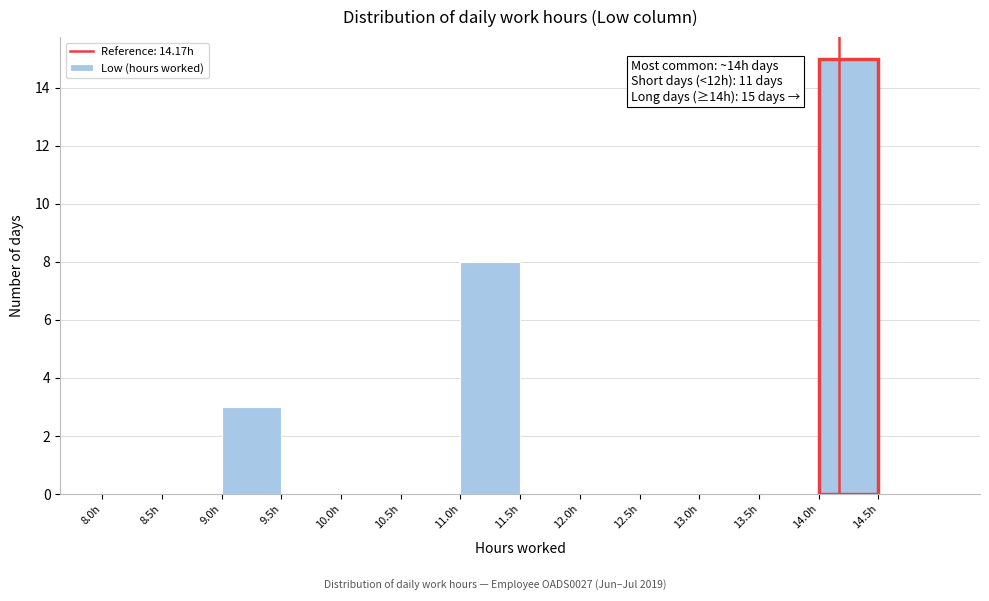

Which range on the x-axis has the tallest bar?

14.0 to 14.5